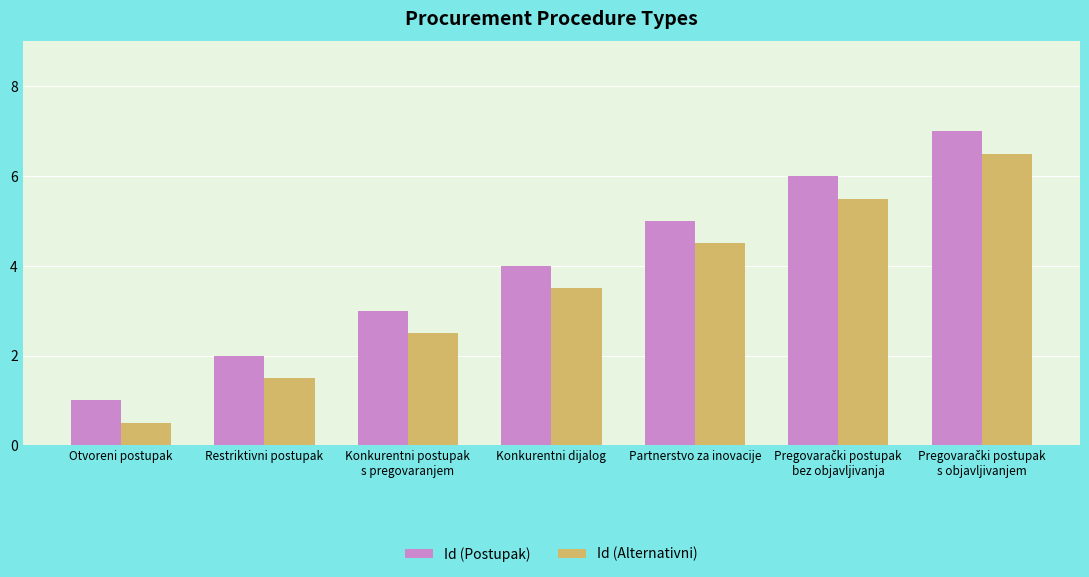

Is it true that Id (Postupak) equals 3.0 at Konkurentni postupak
s pregovaranjem?

True